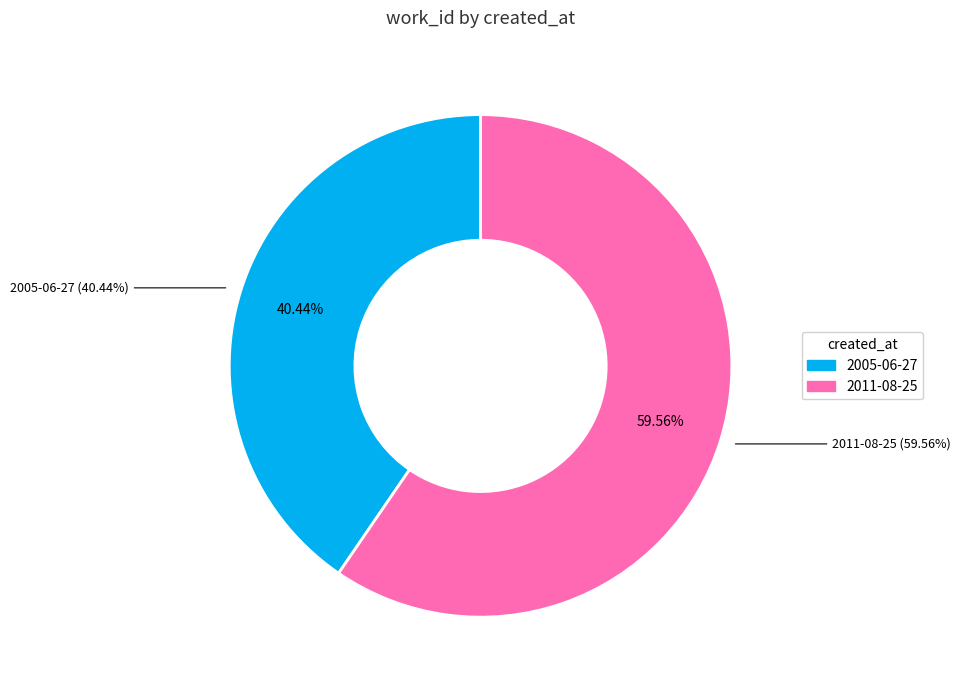

Which slice is the largest?

2011-08-25